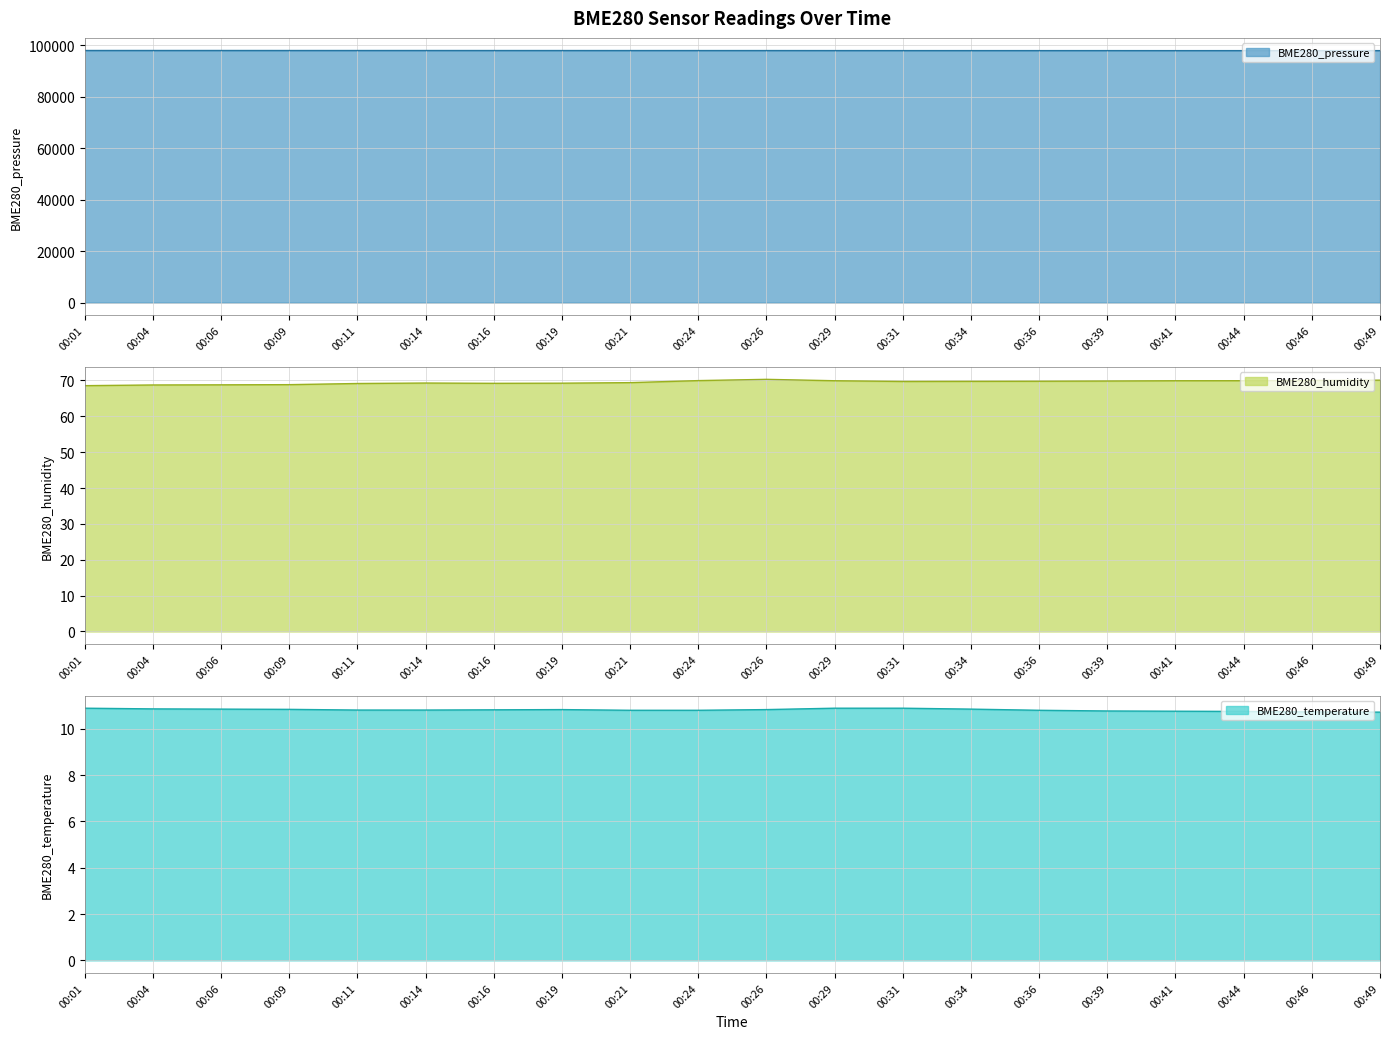

How many distinct data groups are displayed?

3